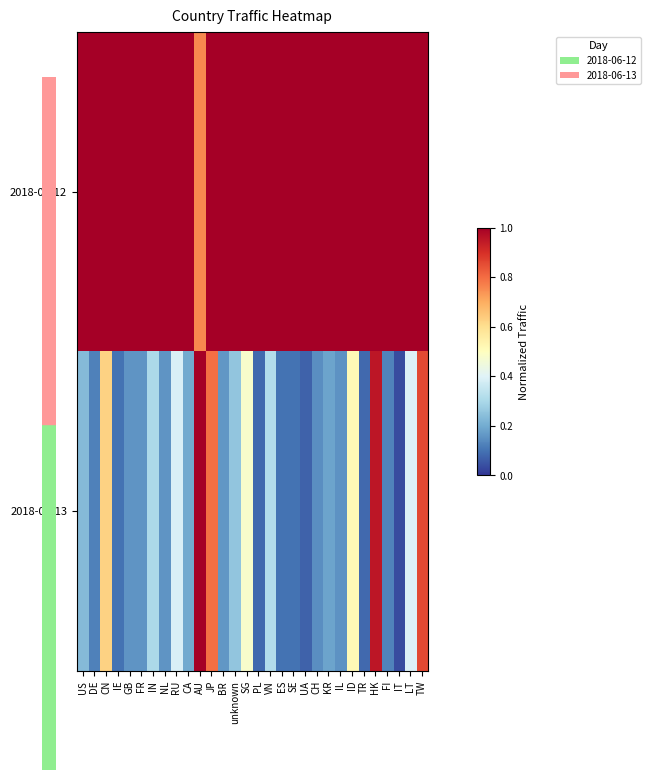

Rank the series by their average value, from lowest to highest.

2018-06-13, 2018-06-12